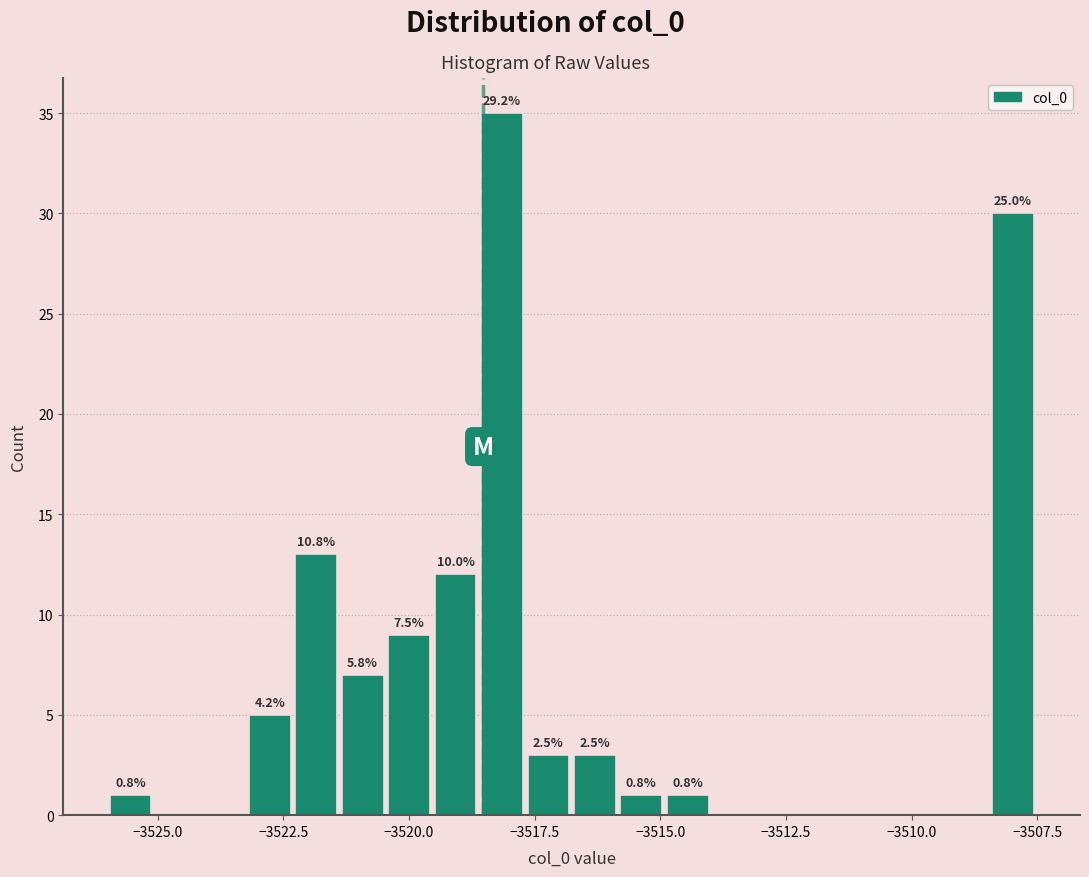

Read against the x-axis, roughly where is the centre of the tallest bar?

-3518.0